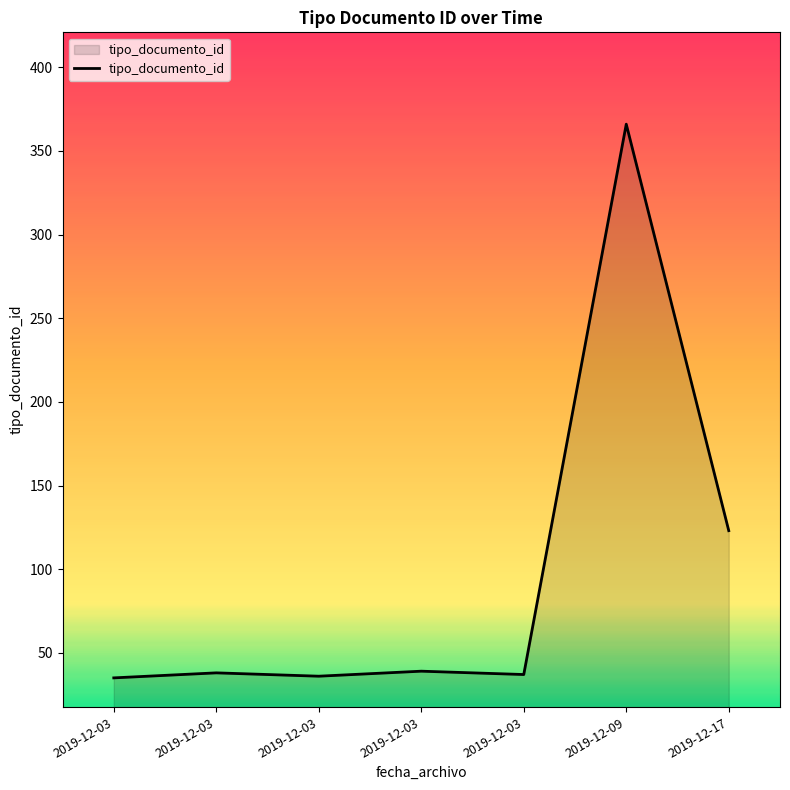

What is the minimum value shown in the chart?

35